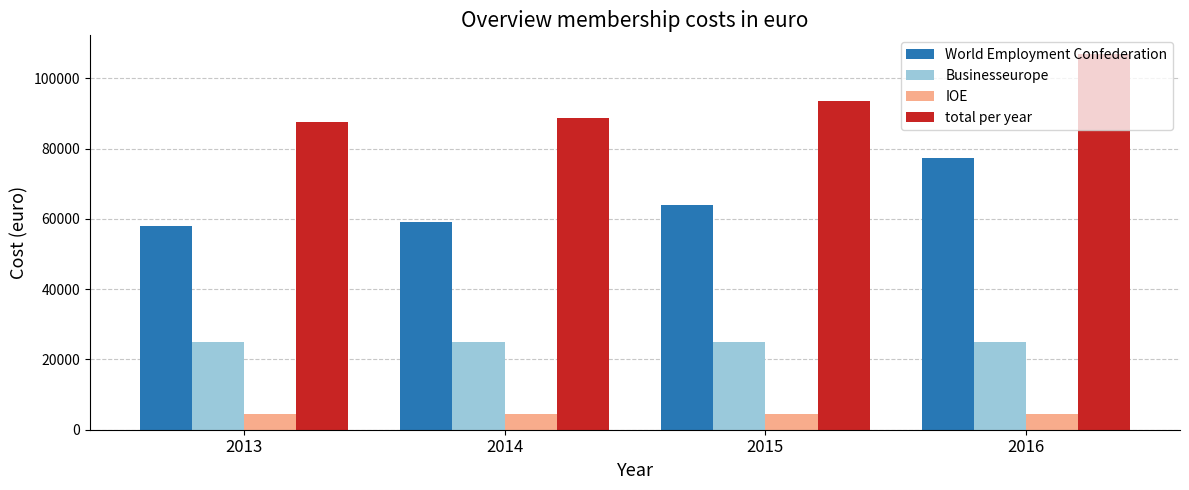

Reading right to left, extract all data points from this chart.

World Employment Confederation: 77293	64088	59088	57930
Businesseurope: 25000	25000	25000	25000
IOE: 4609	4609	4609	4609
total per year: 106902	93697	88697	87539